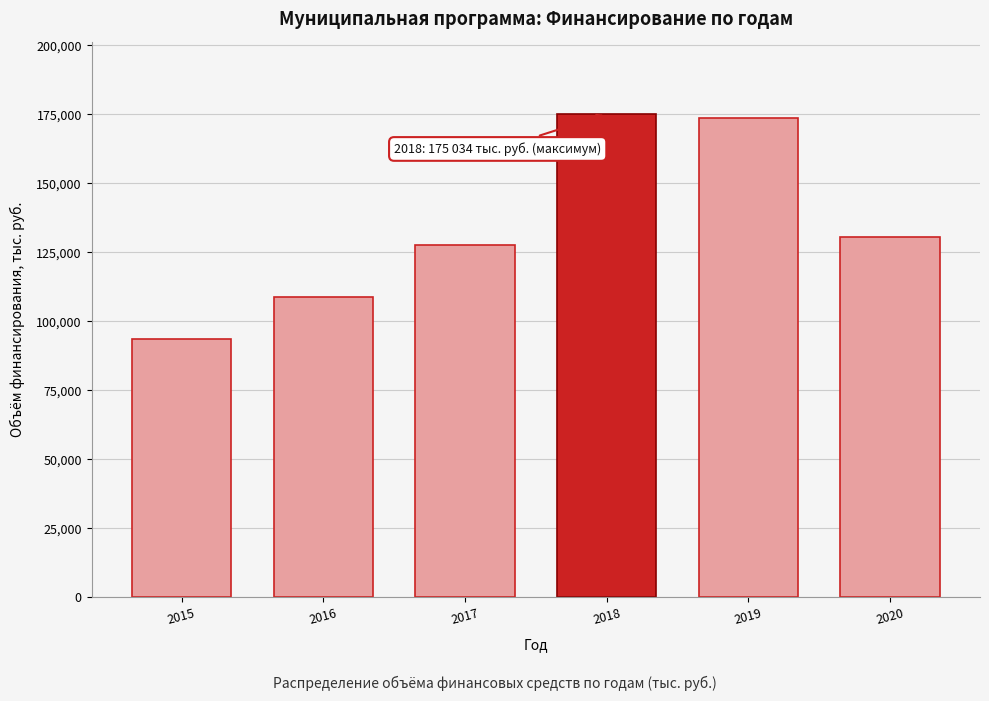

Reading left to right, transcribe all the data shown in this chart.

93722.9	108913.1	127659.6	175034.0	173691.0	130673.2